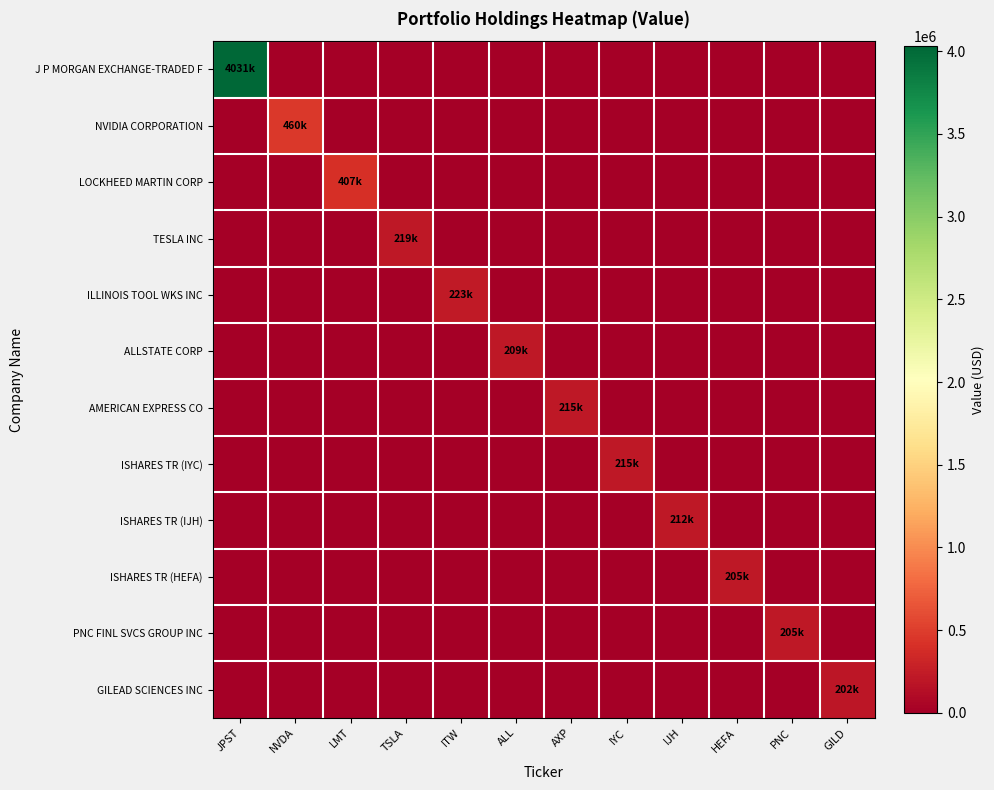

What is the spread (max minus min) of values at PNC?

205000